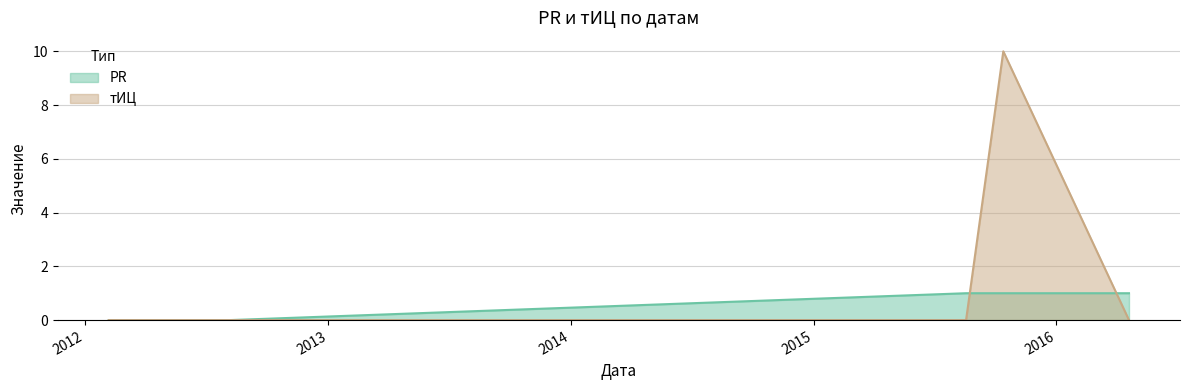

Which has a higher value, 2012-02-06 or 2015-08-18?

2015-08-18